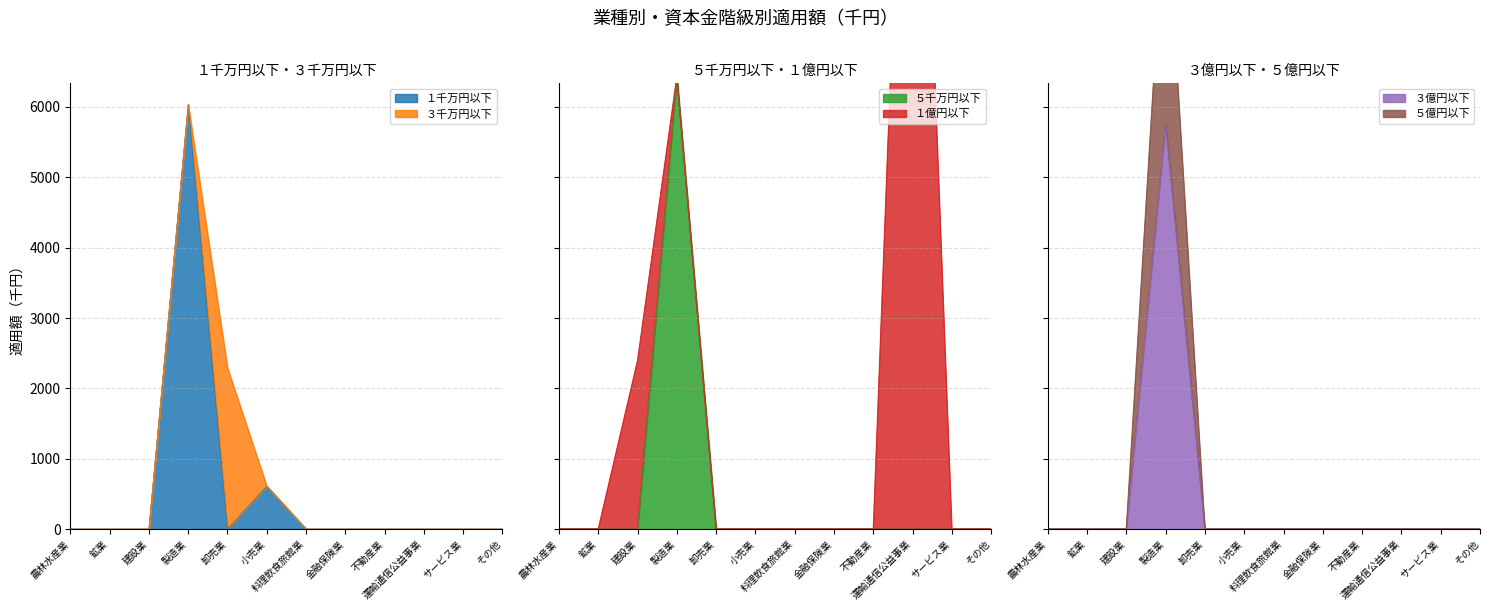

The value of ３億円以下 at 運輸通信公益事業 is 0. True or false?

True